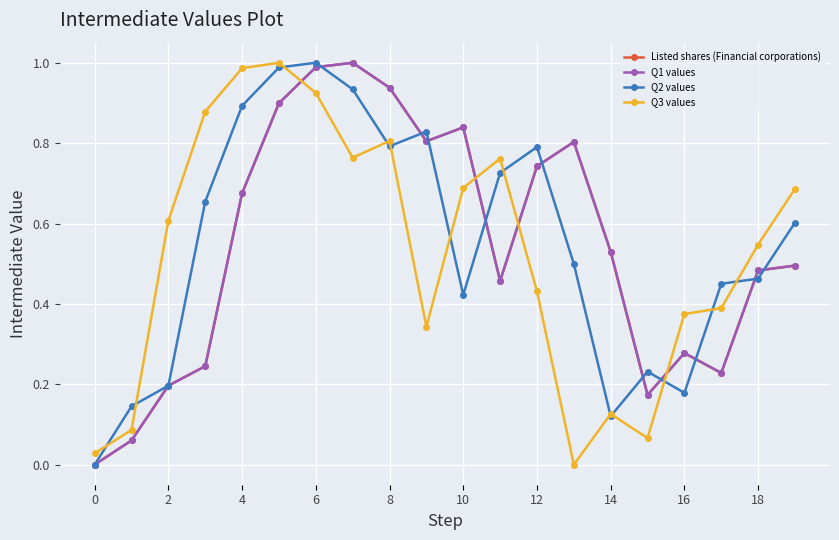

What is the label of the 6th point from the left?

10